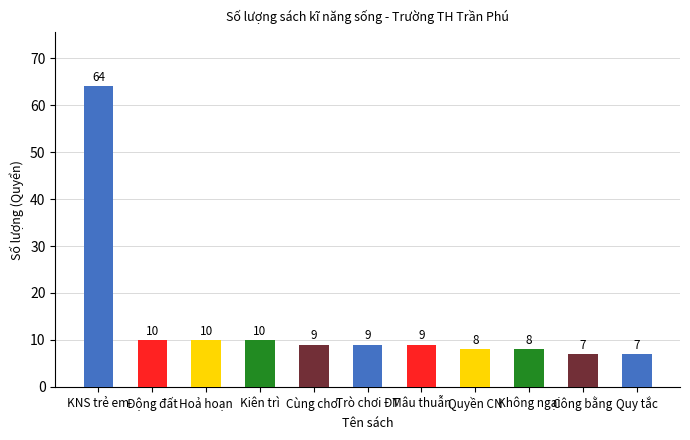

Between KNS trẻ em and Trò chơi ĐT, which is larger?

KNS trẻ em